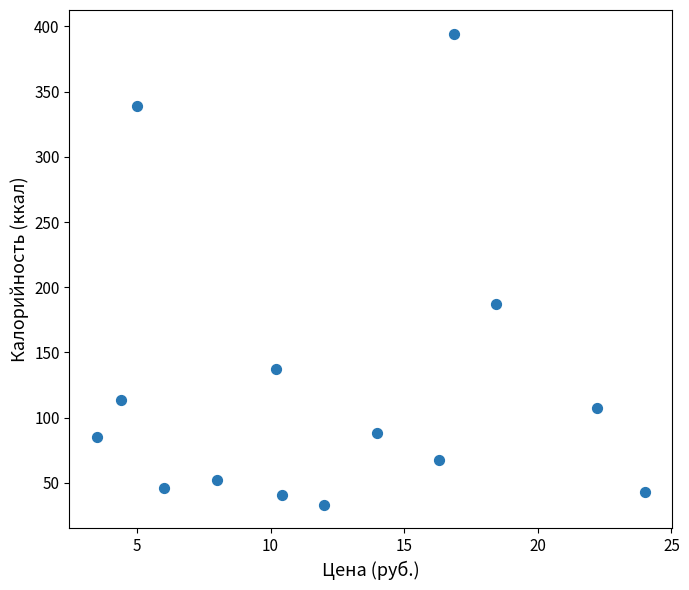

What is the range of X values (max minus min)?

20.5